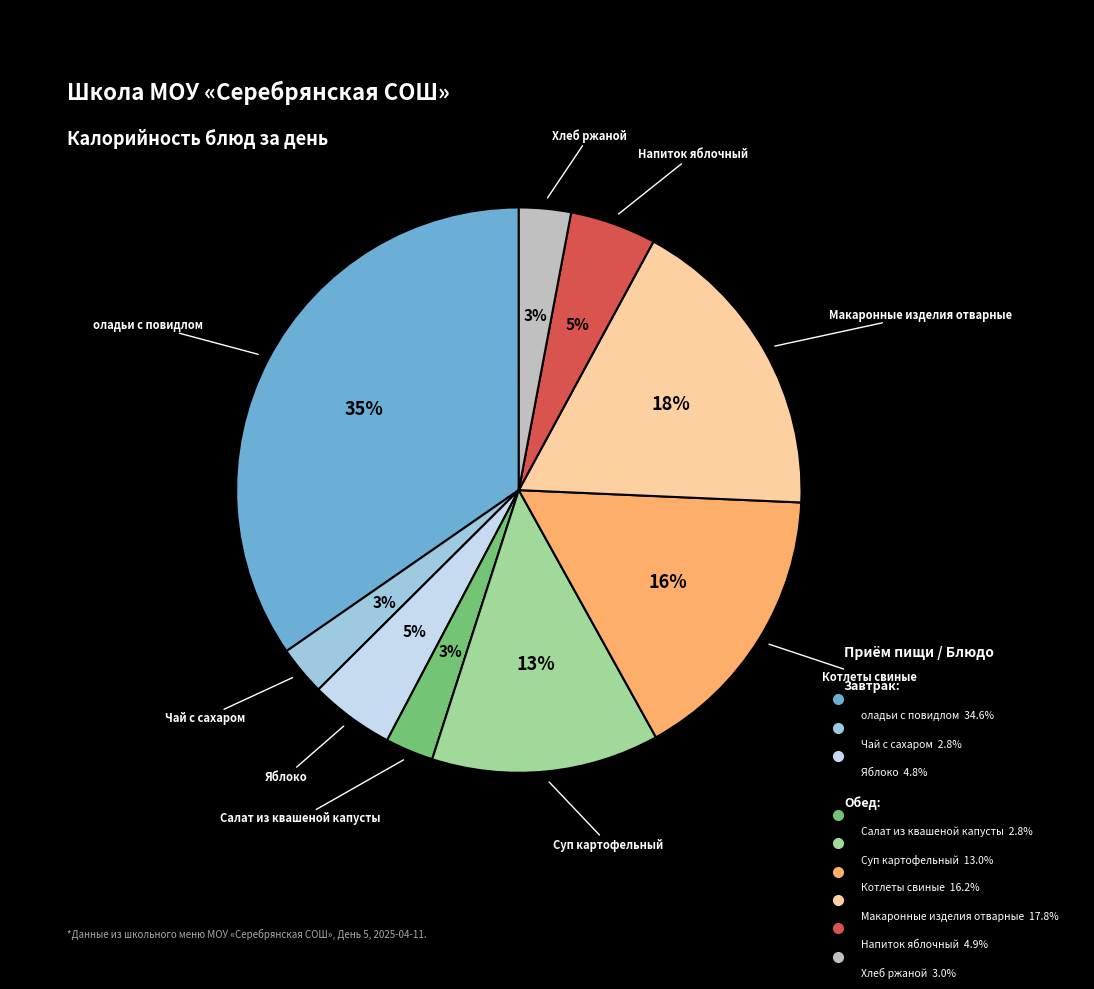

To the nearest percent, what is the difference between the largest and smallest slice percentages?

32%